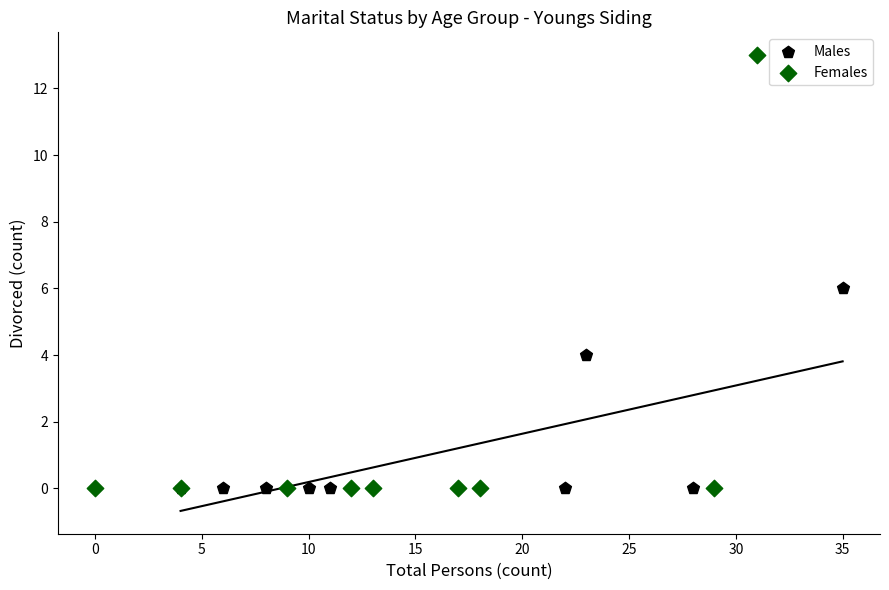

Which series contains the highest Y value?

Females